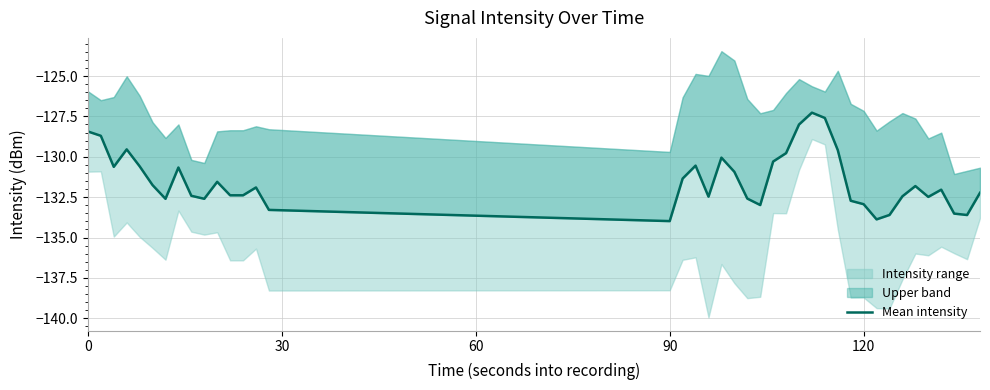

What is the smallest value displayed?

-134.0